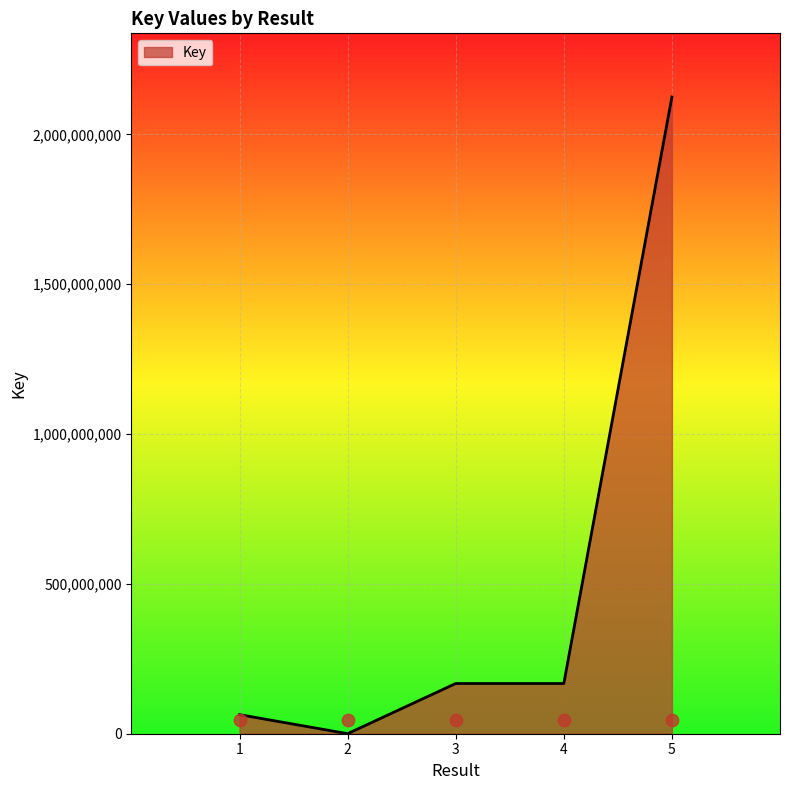

Approximately how many times larger is the value at 3 compared to 4?

1.0